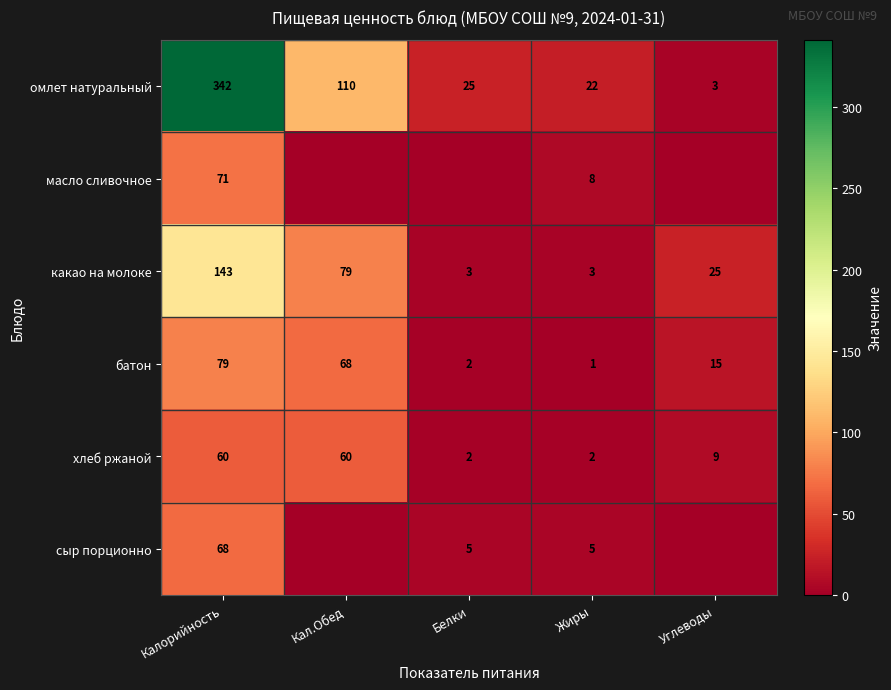

At Жиры, list the series in order from largest to smallest.

омлет натуральный, масло сливочное, сыр порционно, какао на молоке, хлеб ржаной, батон